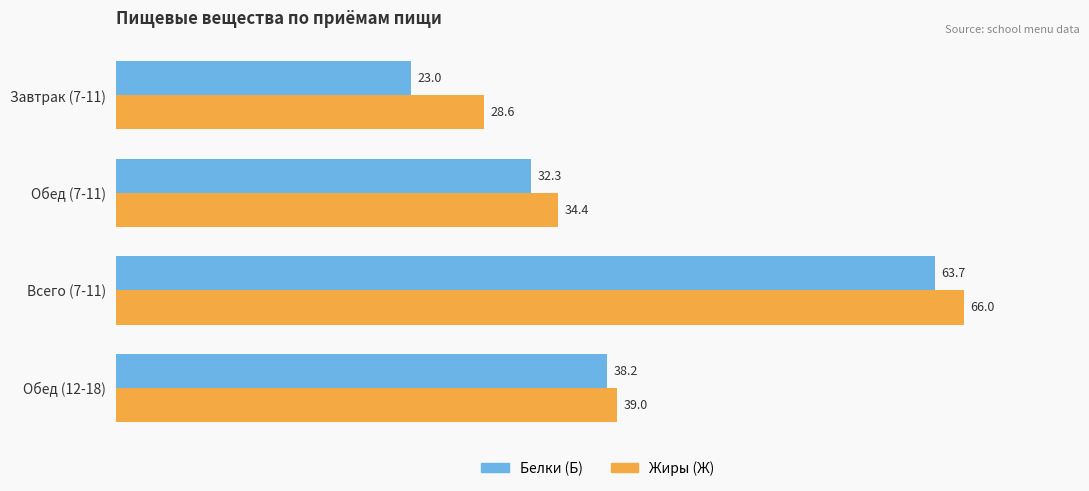

At which label is Белки (Б) closest to 43?

Обед (12-18)